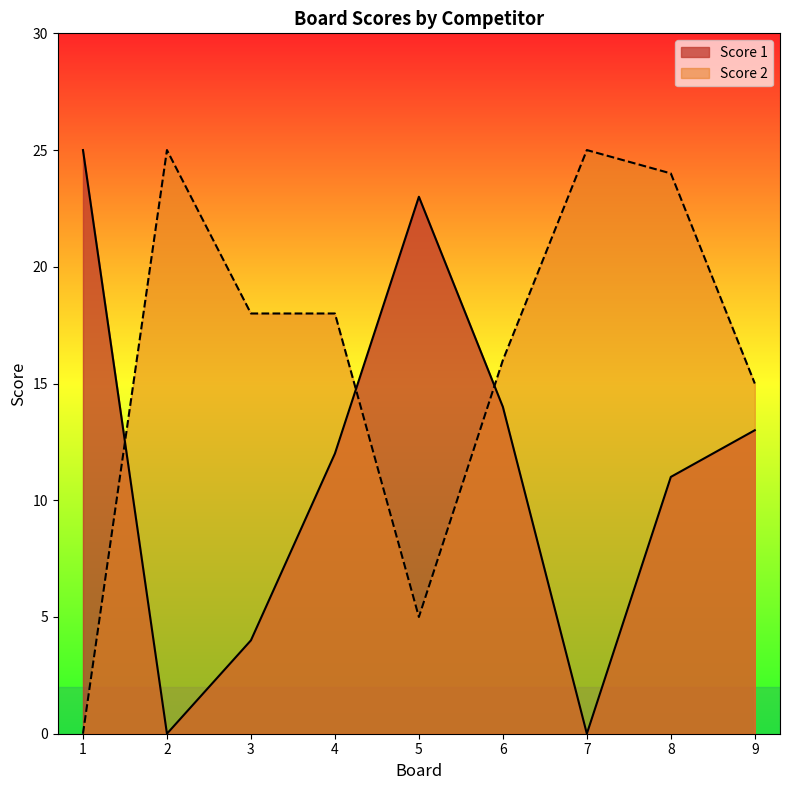

What are all the series names shown in the legend?

Score 1, Score 2